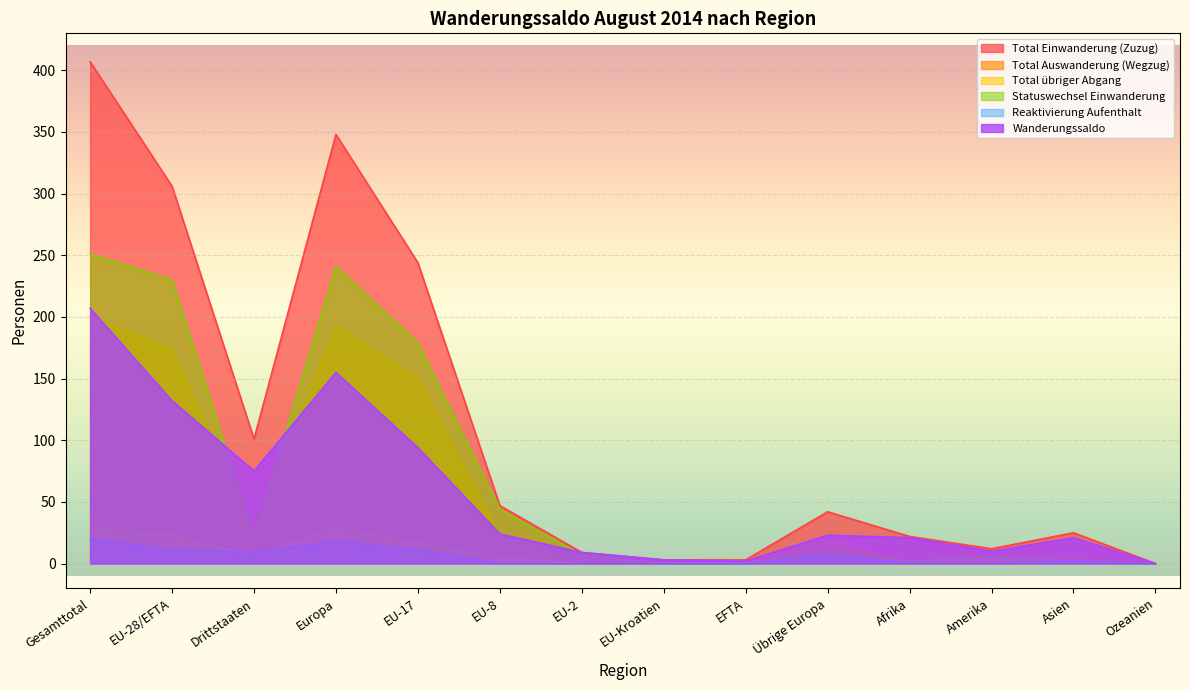

What is the sum of all Reaktivierung Aufenthalt values?

78